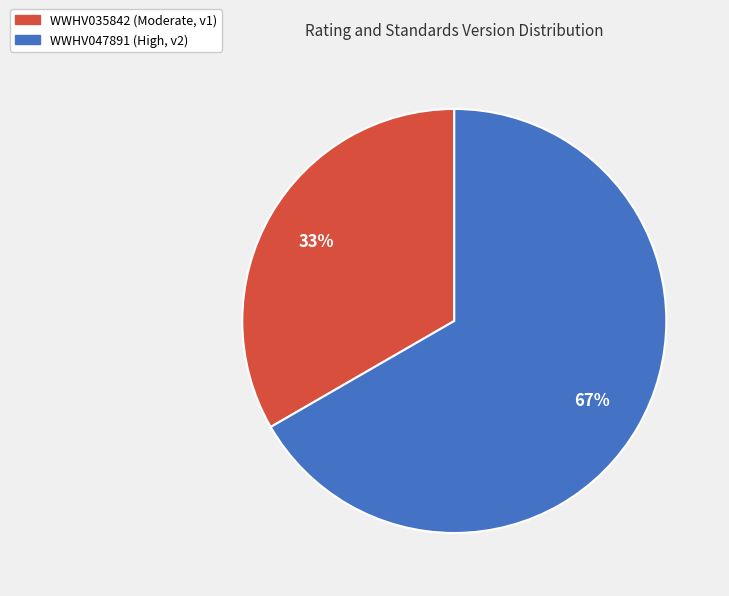

True or false: WWHV035842 accounts for 33% of the total.

True